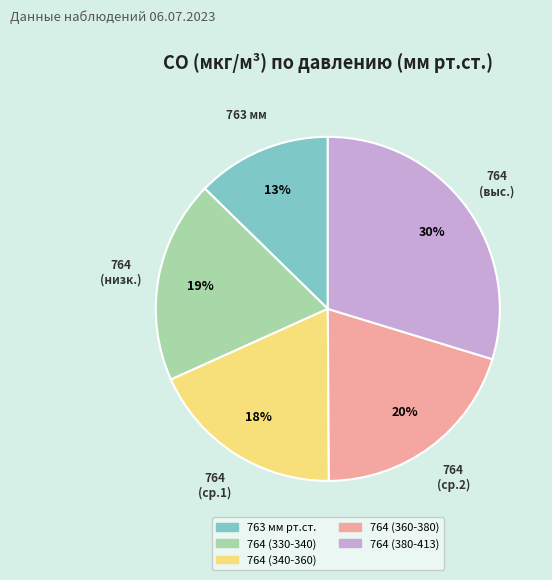

How many segments does this pie chart have?

5